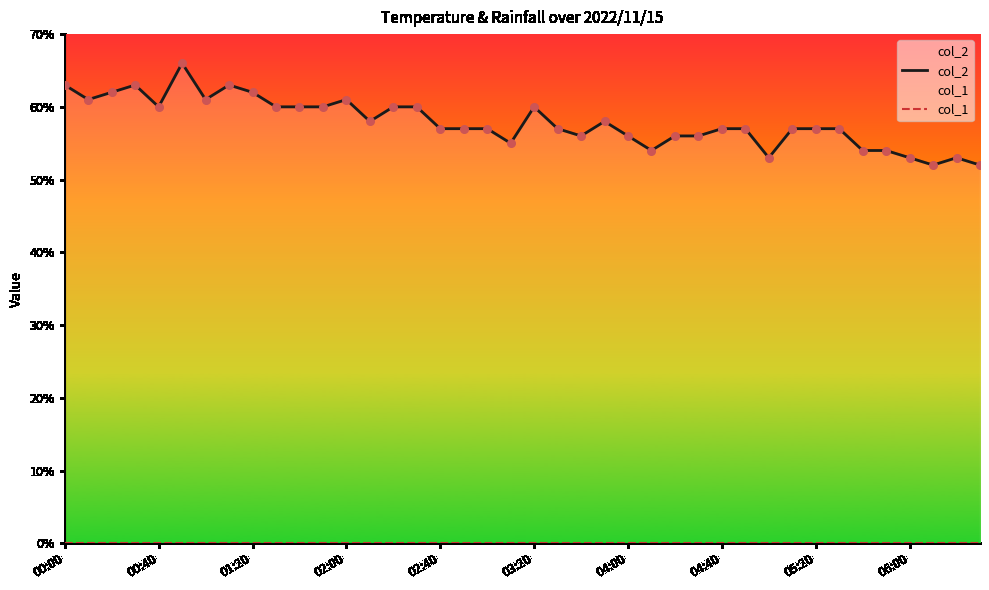

Which series has the widest spread of Y values?

col_2